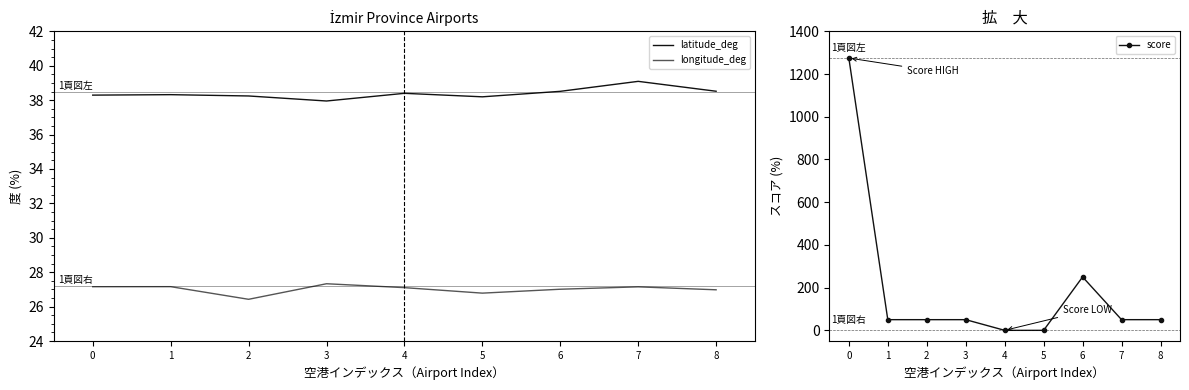

Which series has the largest total across all categories?

score